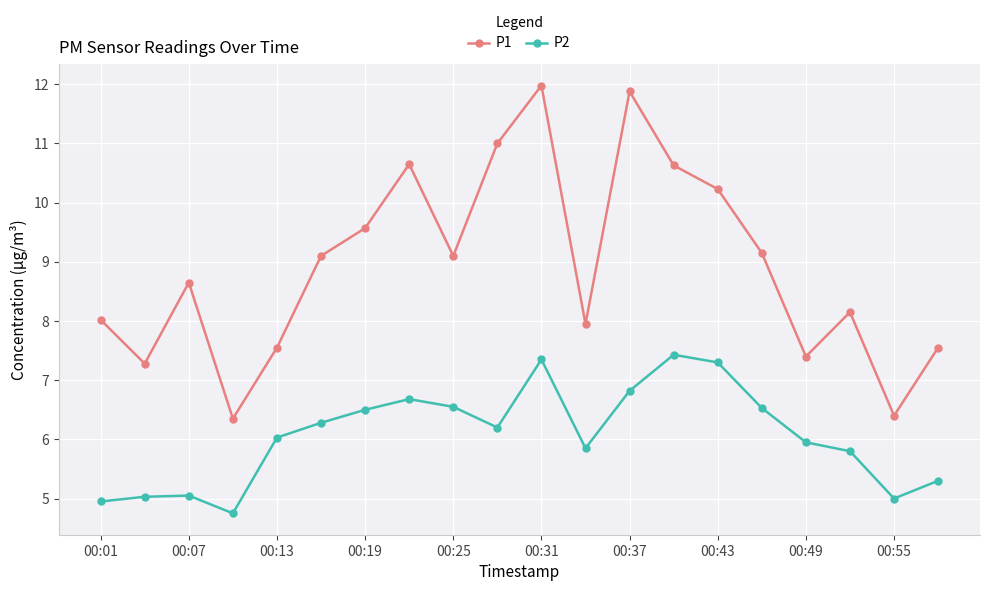

What is the average value of the P2 series?

6.1